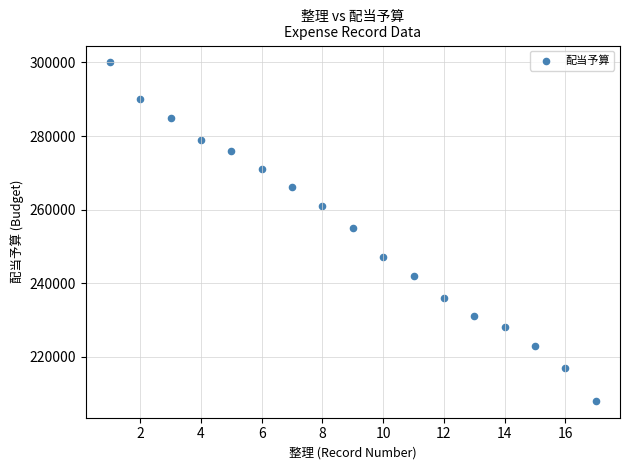

What is the range of X values (max minus min)?

16